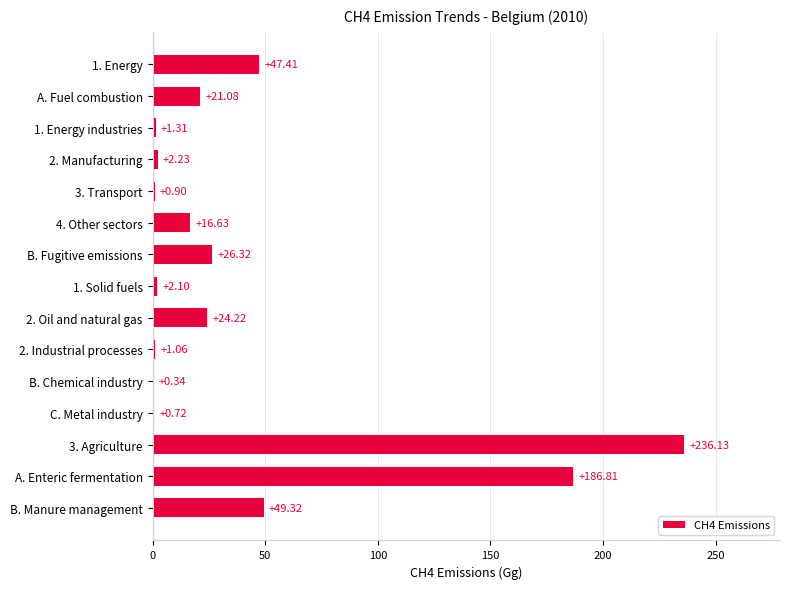

What is the change in value from 1. Solid fuels to B. Chemical industry?

-1.8